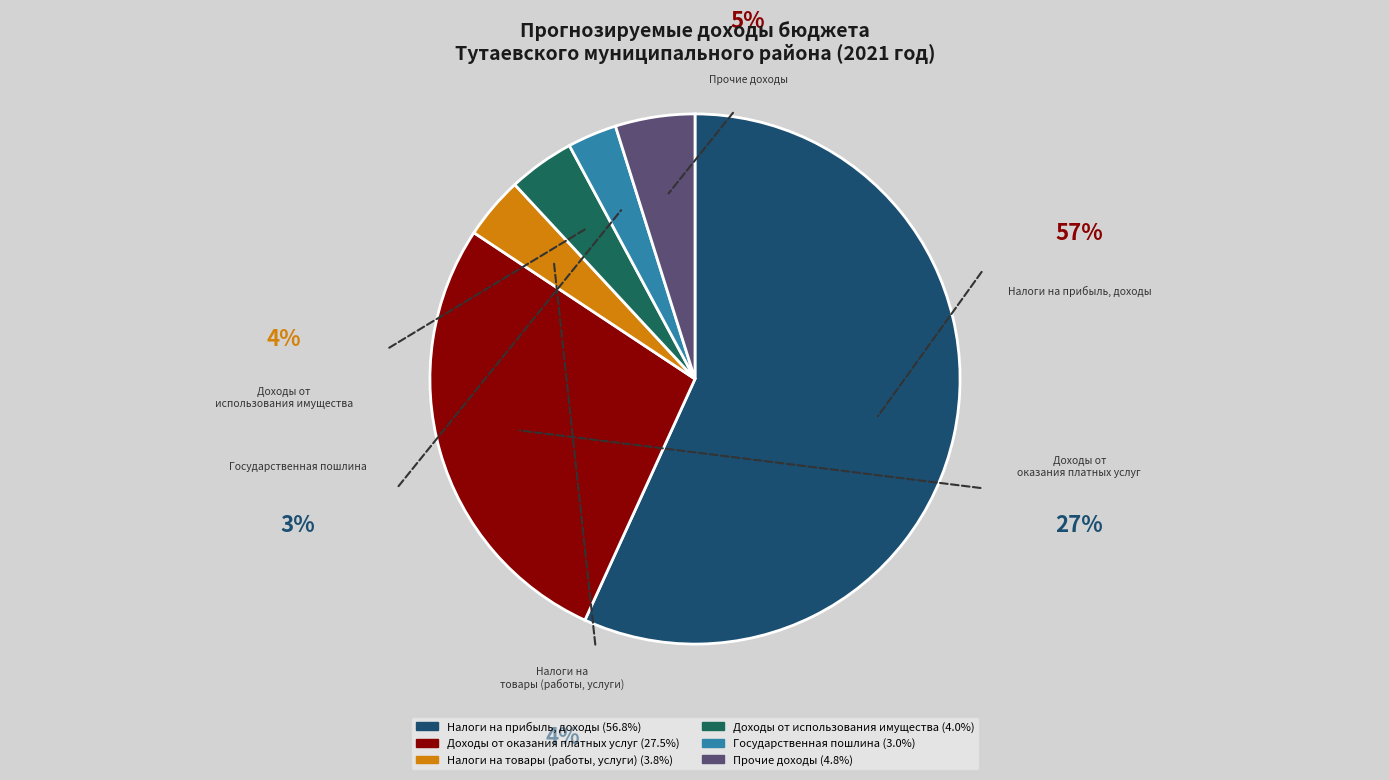

How many slices are in this pie chart?

6